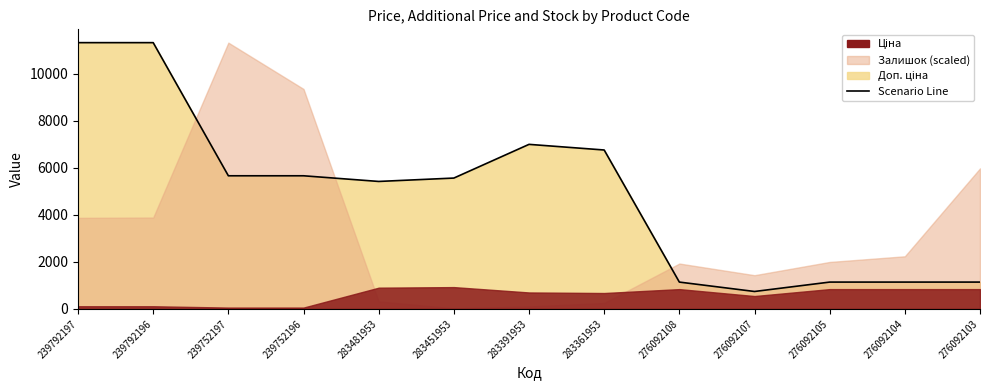

How many data points are above 5569?

7